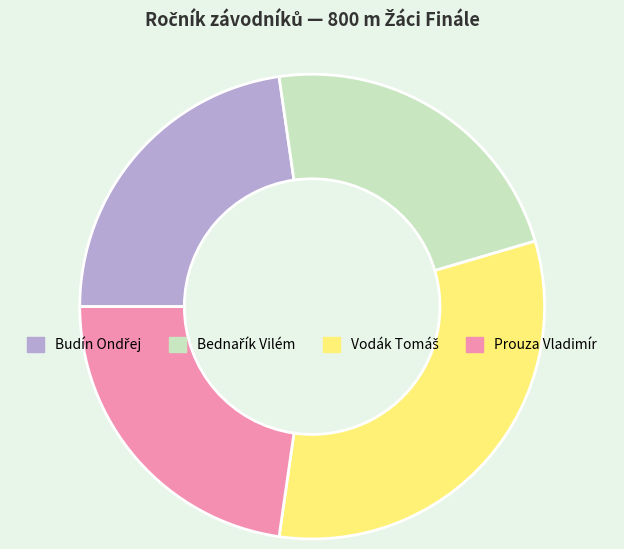

Does any single category account for the majority?

No